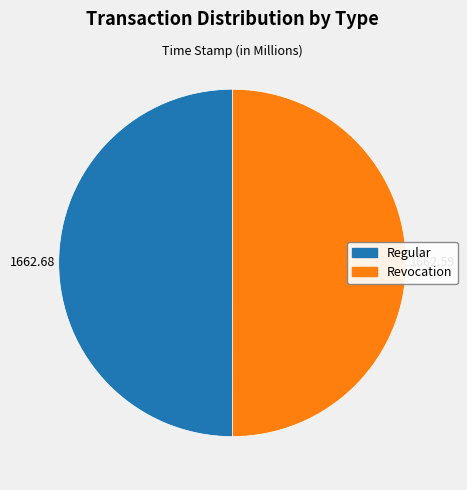

Do Regular and Revocation together represent more than half of the pie?

Yes